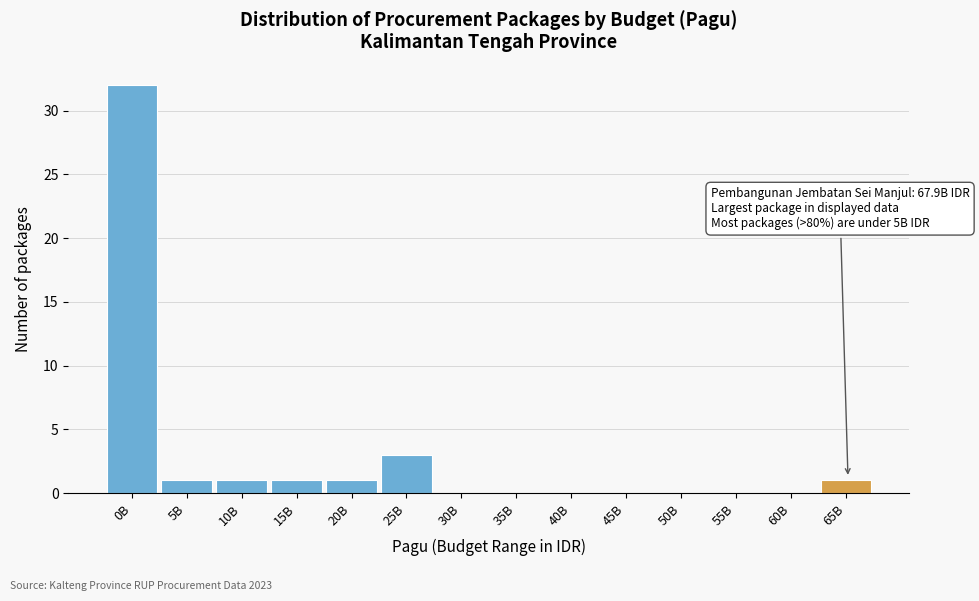

Reading right to left, transcribe all the data shown in this chart.

65B=1	60B=0	55B=0	50B=0	45B=0	40B=0	35B=0	30B=0	25B=3	20B=1	15B=1	10B=1	5B=1	0B=32